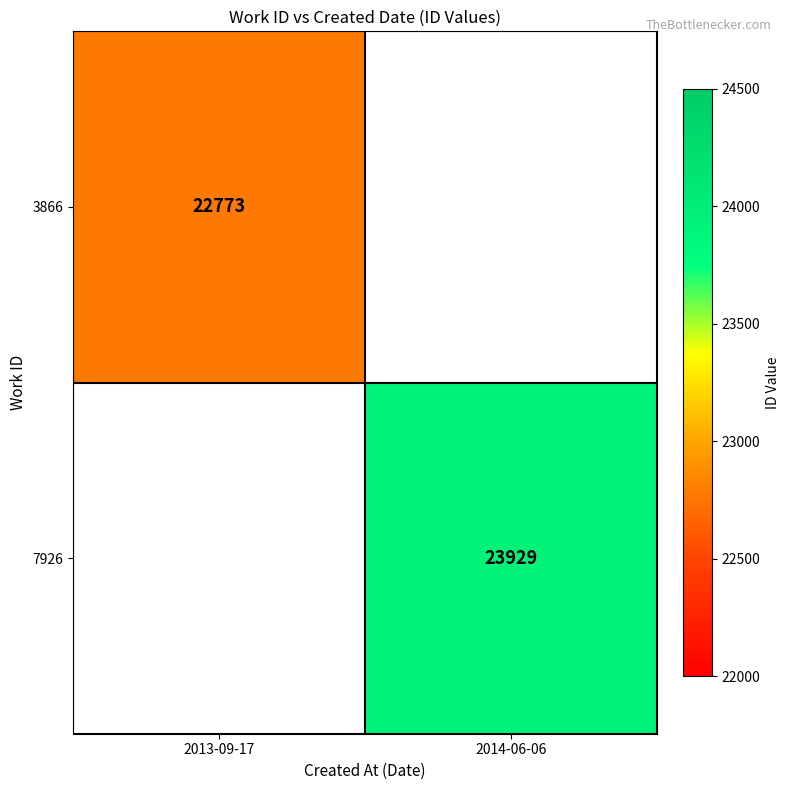

Is it true that 3866 equals 9887 at 2013-09-17?

False